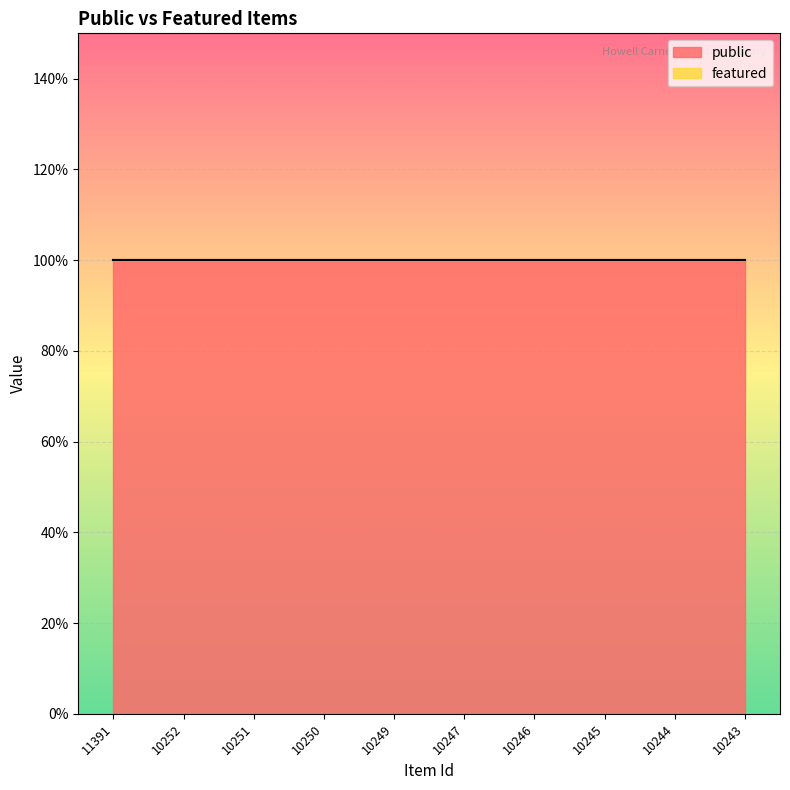

Count the number of data series in this chart.

2